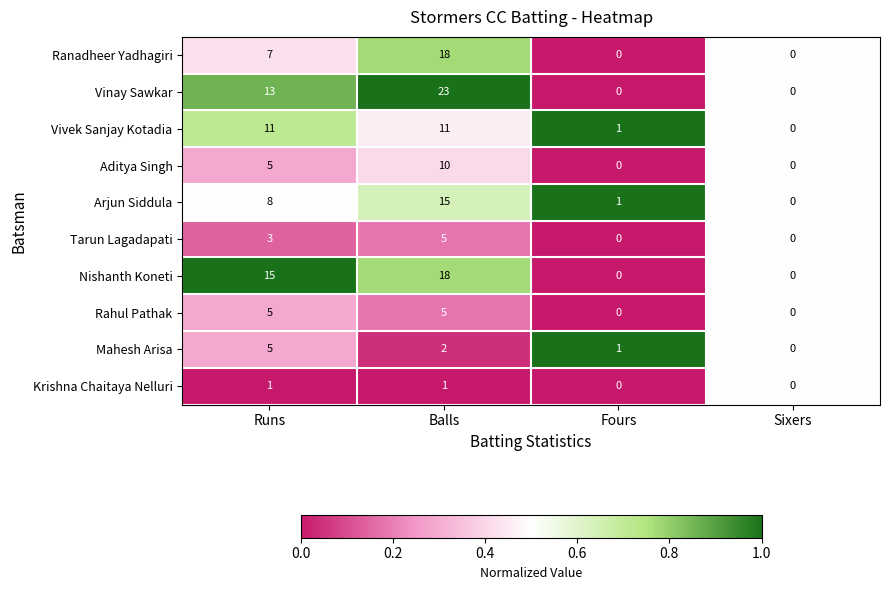

Is the value of Ranadheer Yadhagiri at Balls greater than the value of Aditya Singh at Runs?

Yes